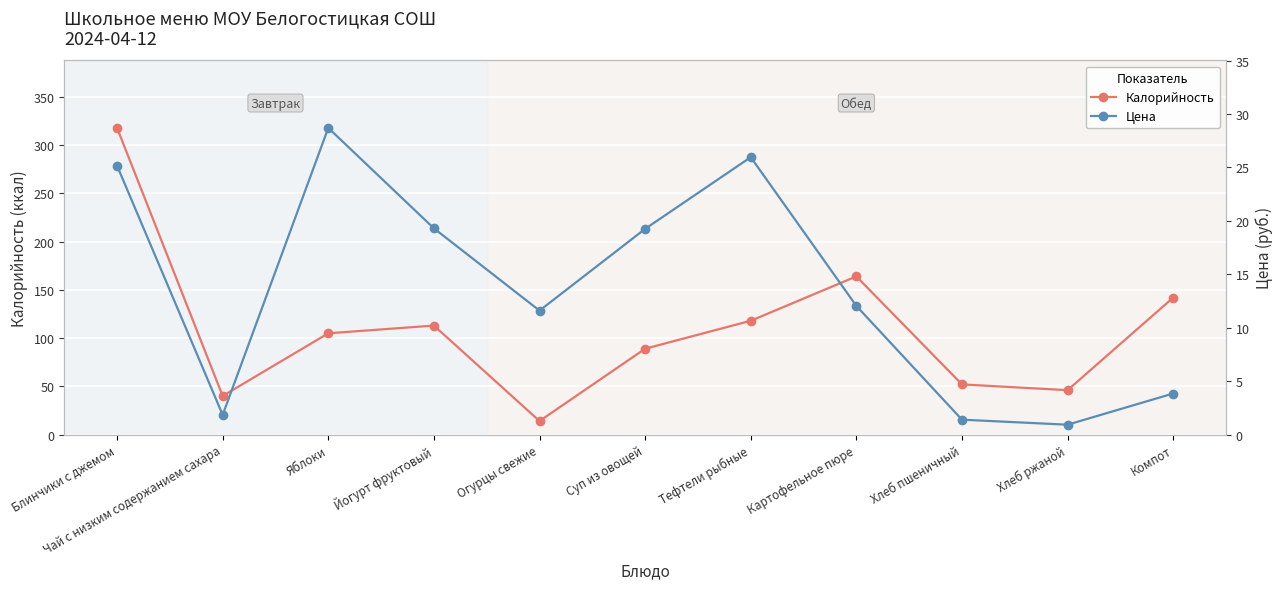

How many data points in Цена are less than 12?

5